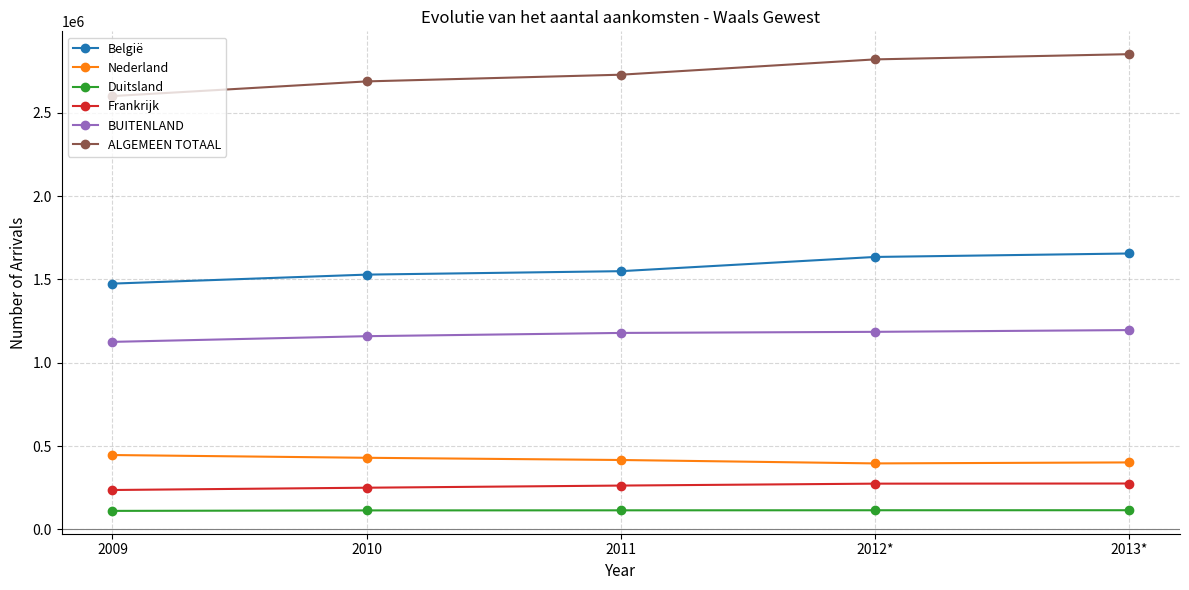

What are all the series names shown in the legend?

België, Nederland, Duitsland, Frankrijk, BUITENLAND, ALGEMEEN TOTAAL